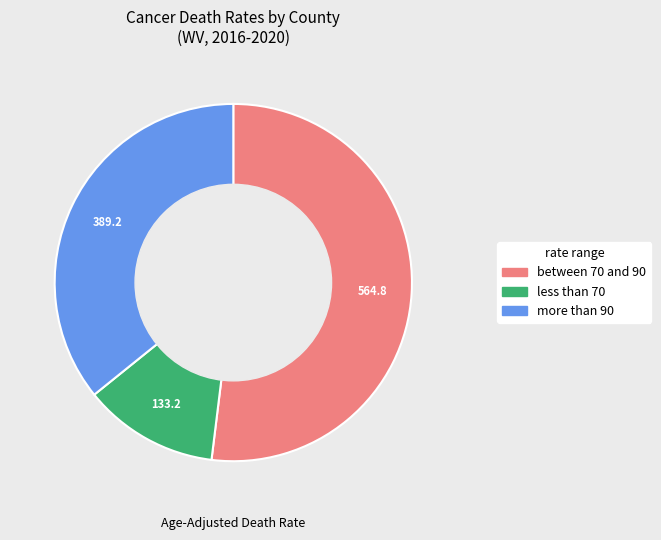

Is there a majority slice in this chart?

Yes